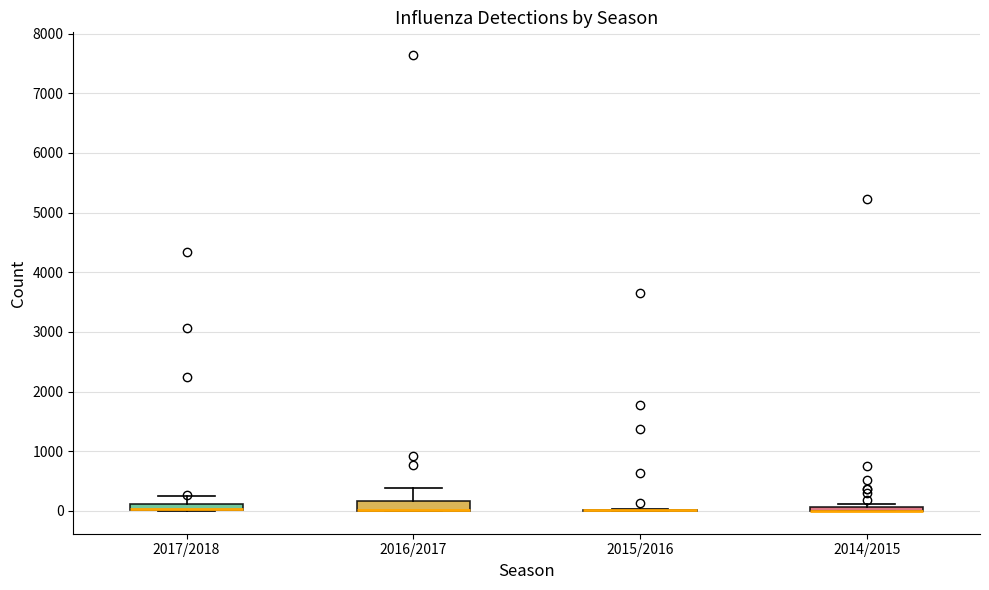

Where is the upper edge of the box for 2014/2015 on the y-axis? The values are not printed on the chart, so give them approximately, as read against the axis.

100